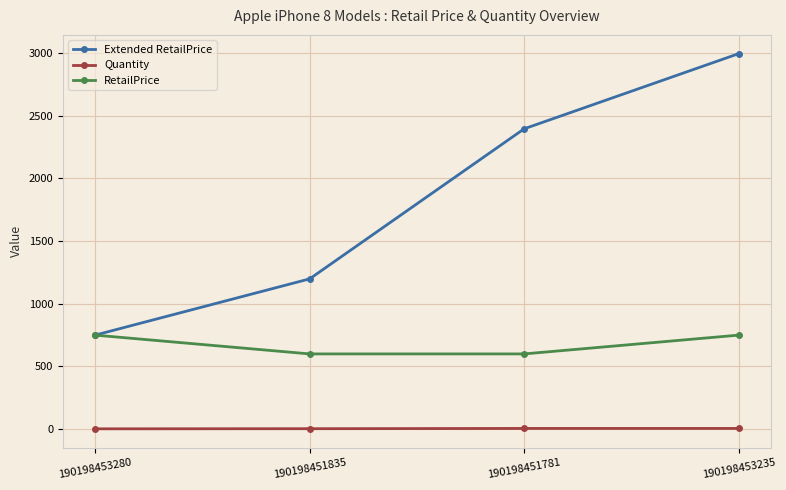

At which category is the sum across all series the highest?

190198453235